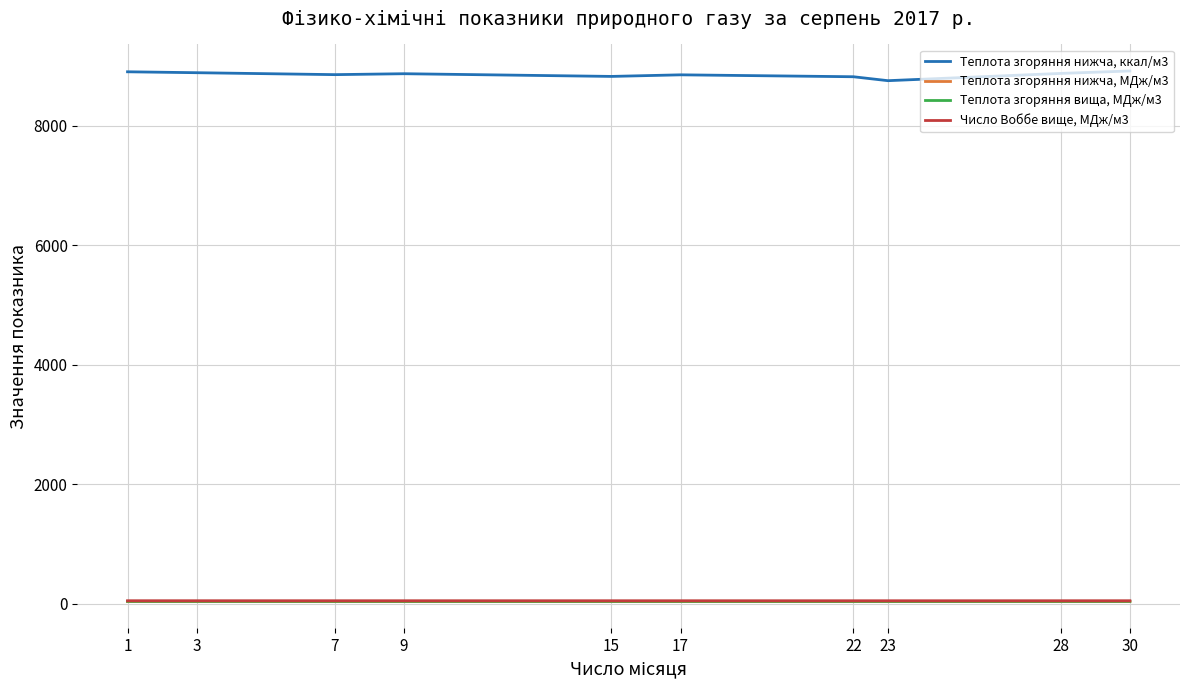

True or false: Число Воббе вище, МДж/м3 and Теплота згоряння нижча, МДж/м3 cross at least once.

False